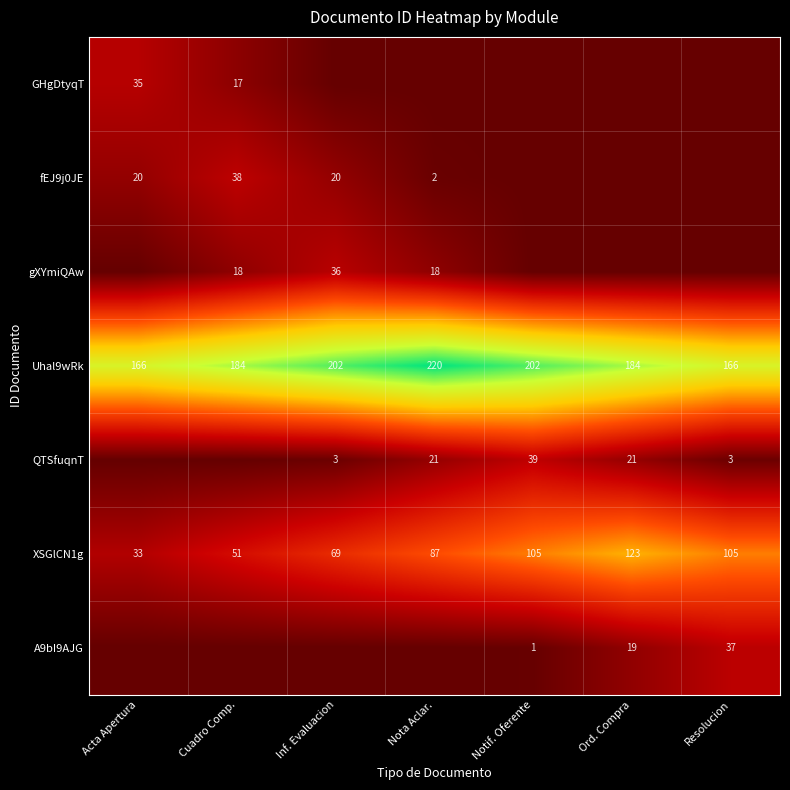

What is the greatest value displayed?

220